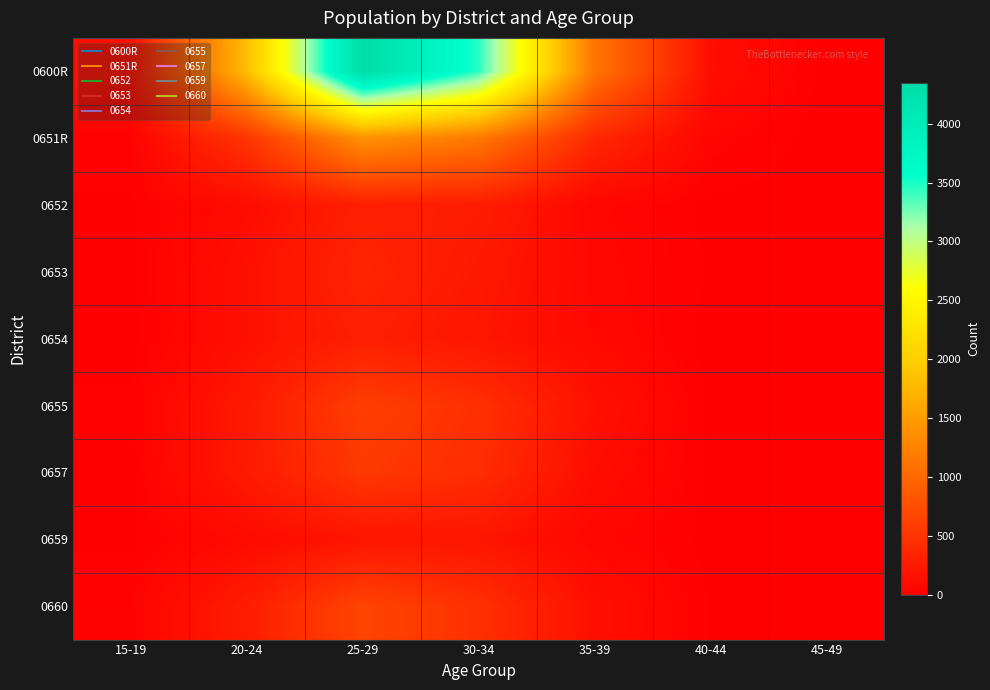

List the series in order of their peak value, lowest first.

0659, 0654, 0652, 0653, 0657, 0655, 0660, 0651R, 0600R